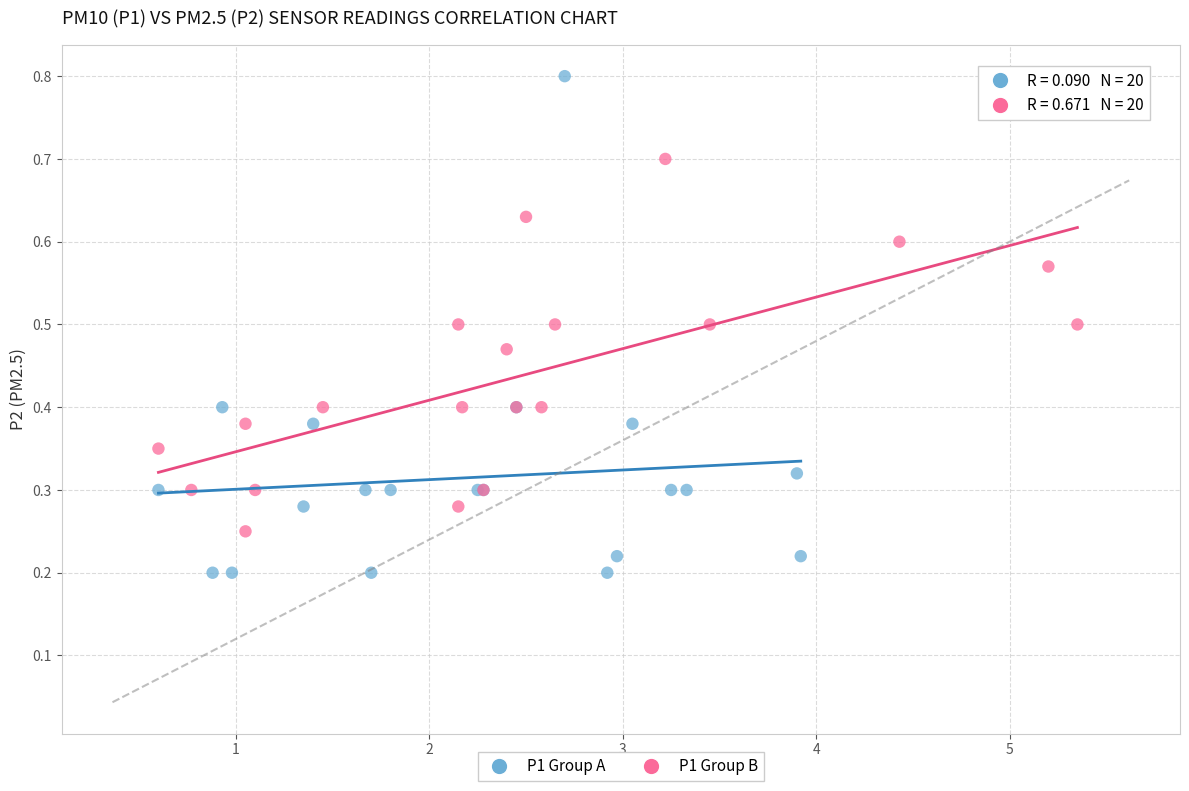

Which series contains the highest Y value?

P1 Group A